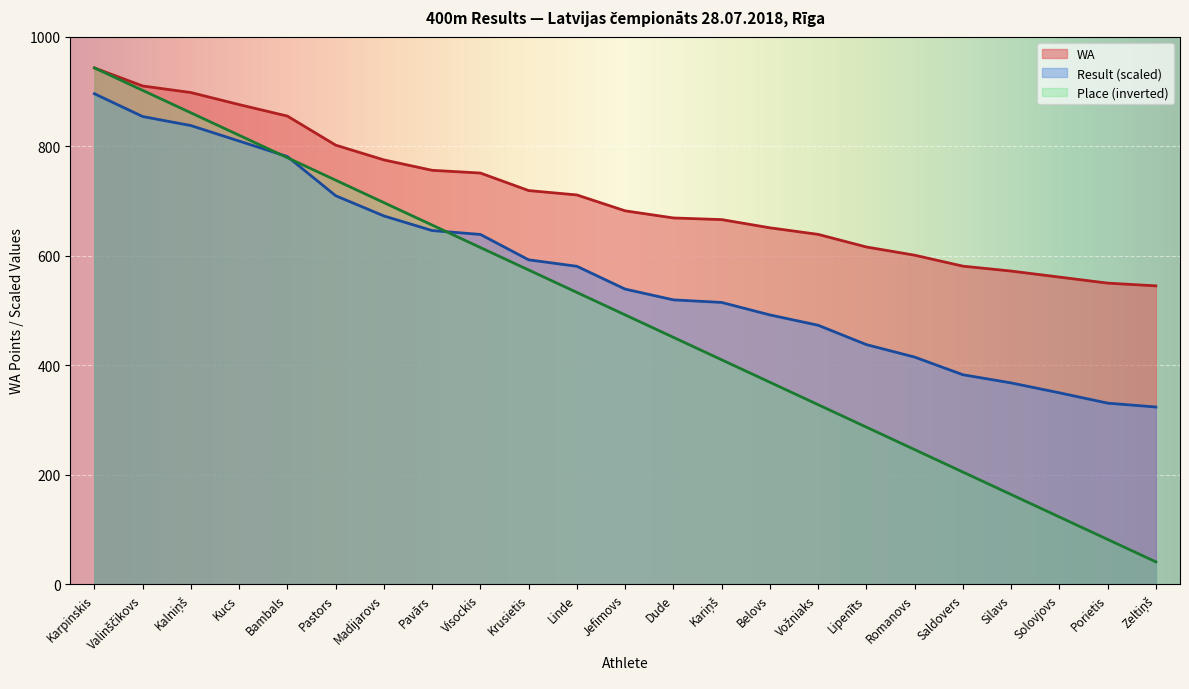

Reading left to right, transcribe all the data shown in this chart.

Place: Karpinskis=943.0	Valinščikovs=902.0	Kalniņš=861.0	Kucs=820.0	Bambals=779.0	Pastors=738.0	Madijarovs=697.0	Pavārs=656.0	Visockis=615.0	Krusietis=574.0	Linde=533.0	Jefimovs=492.0	Dude=451.0	Kariņš=410.0	Belovs=369.0	Vožniaks=328.0	Lipenīts=287.0	Romanovs=246.0	Saldovers=205.0	Silavs=164.0	Solovjovs=123.0	Porietis=82.0	Zeltiņš=41.0
Result: Karpinskis=895.8	Valinščikovs=854.2	Kalniņš=837.7	Kucs=809.4	Bambals=781.1	Pastors=709.6	Madijarovs=672.7	Pavārs=646.0	Visockis=638.9	Krusietis=592.5	Linde=580.7	Jefimovs=539.1	Dude=519.4	Kariņš=514.7	Belovs=491.9	Vožniaks=473.1	Lipenīts=437.7	Romanovs=414.9	Saldovers=382.7	Silavs=367.8	Solovjovs=349.7	Porietis=330.8	Zeltiņš=323.8
WA: Karpinskis=943.0	Valinščikovs=910.0	Kalniņš=898.0	Kucs=876.0	Bambals=855.0	Pastors=802.0	Madijarovs=775.0	Pavārs=756.0	Visockis=751.0	Krusietis=719.0	Linde=711.0	Jefimovs=682.0	Dude=669.0	Kariņš=666.0	Belovs=651.0	Vožniaks=639.0	Lipenīts=616.0	Romanovs=601.0	Saldovers=581.0	Silavs=572.0	Solovjovs=561.0	Porietis=550.0	Zeltiņš=545.0